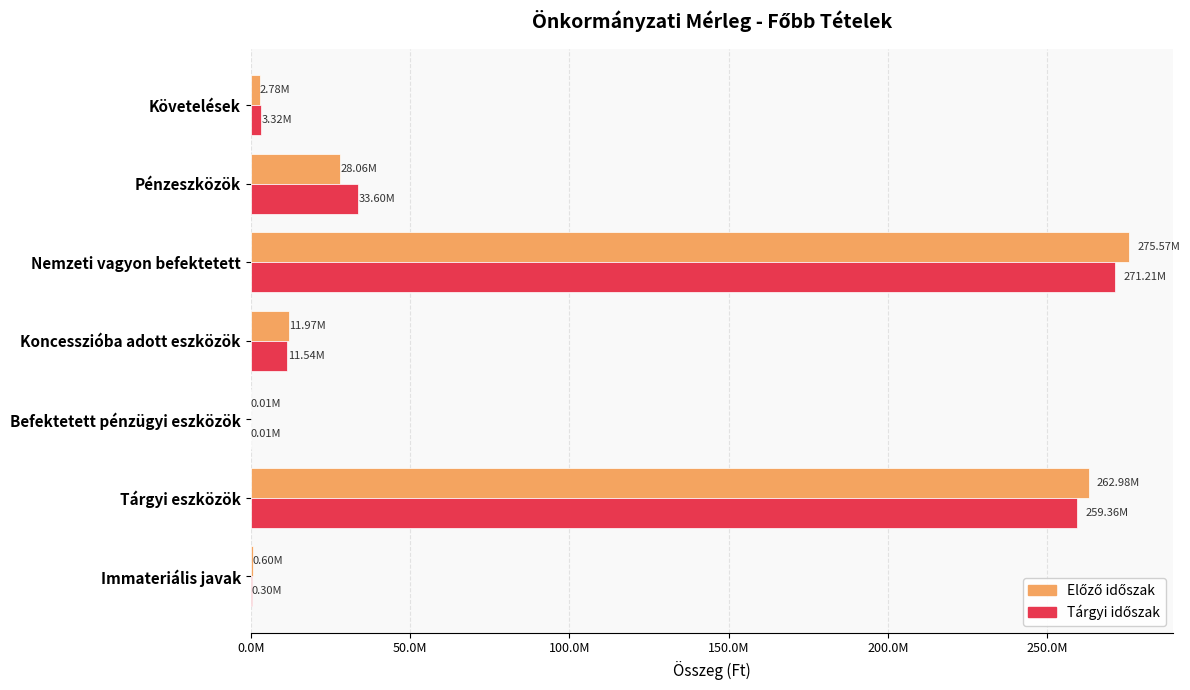

List the series in order of their overall mean, lowest first.

Tárgyi időszak, Előző időszak